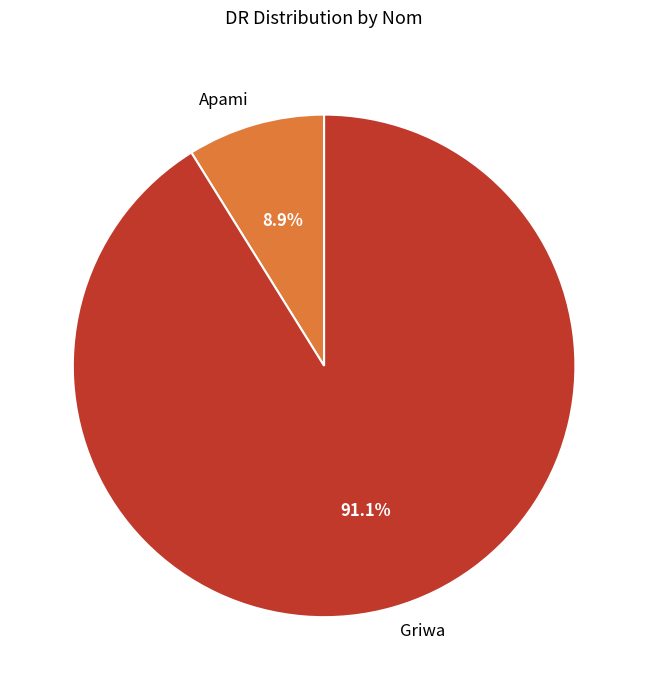

What percentage is the Griwa slice, to the nearest percent?

91%